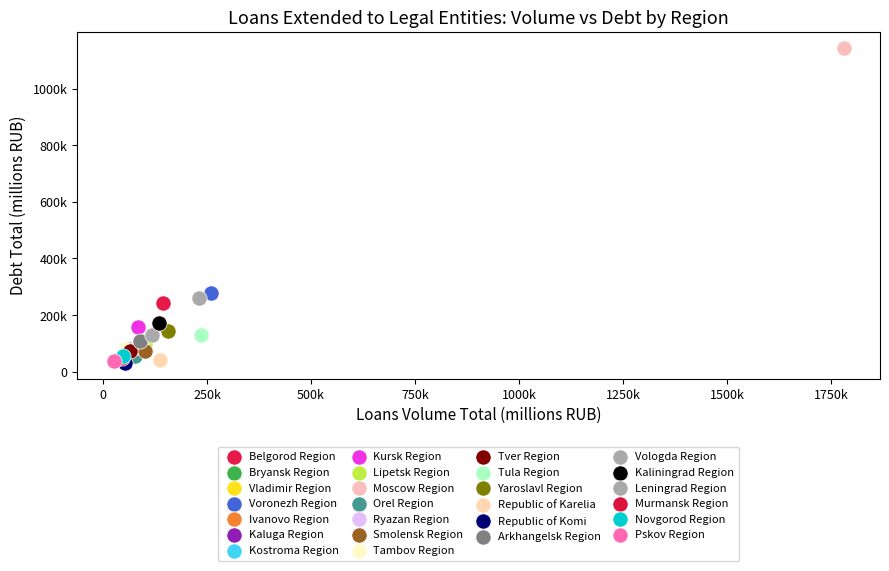

Which series reaches the maximum Y coordinate?

Moscow Region